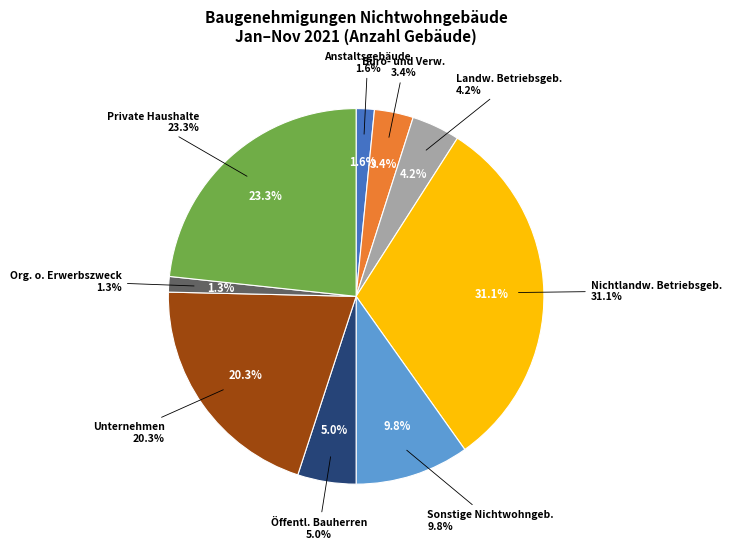

Is the sum of Landwirtschaftliche Betriebsgebäude and Private Haushalte greater than half?

No